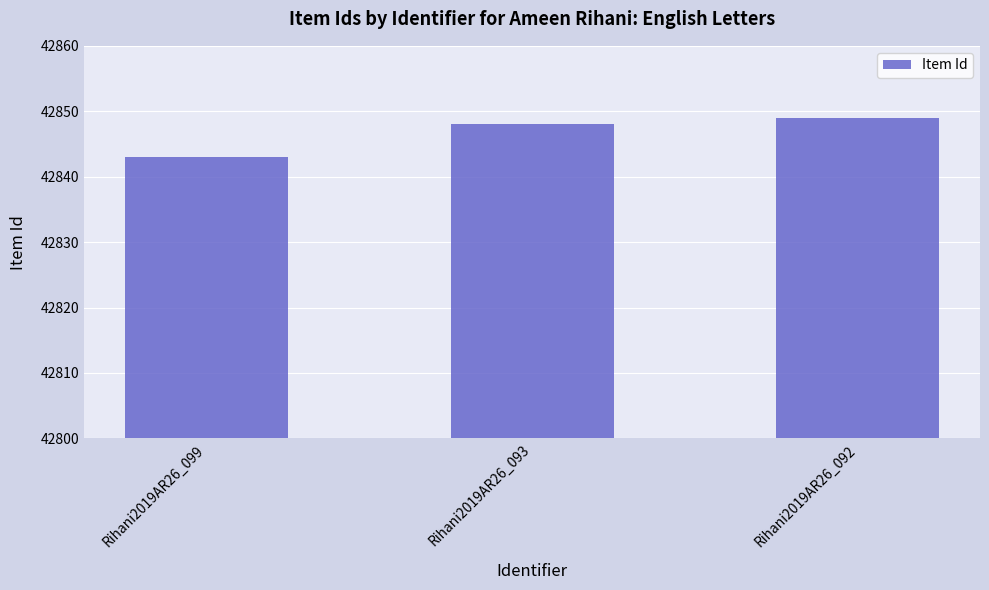

Reading left to right, what are all the values shown in this chart?

Rihani2019AR26_099=42843	Rihani2019AR26_093=42848	Rihani2019AR26_092=42849